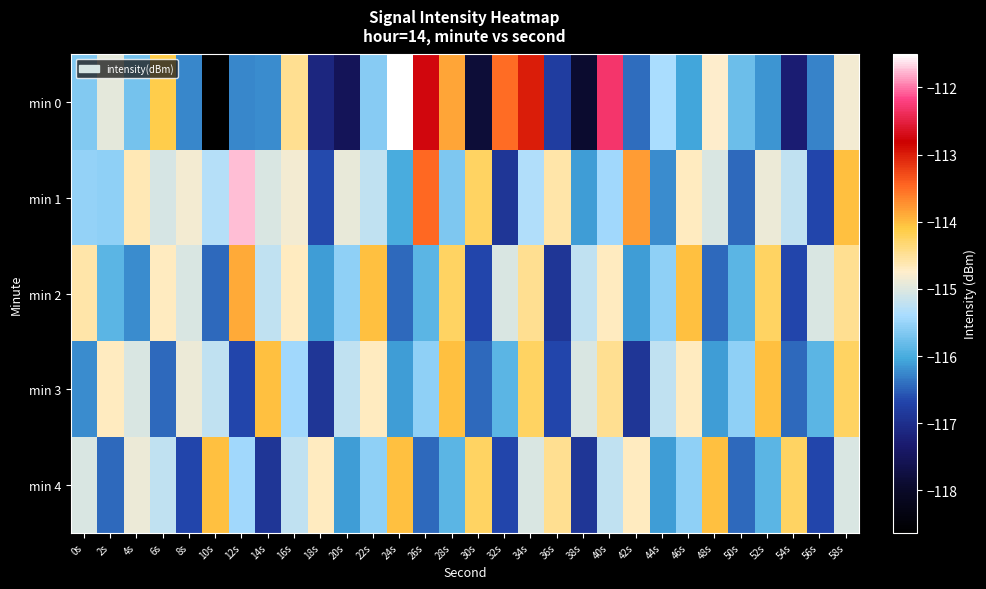

Rank the series at 30s from highest to lowest value.

min 1, min 4, min 3, min 2, min 0